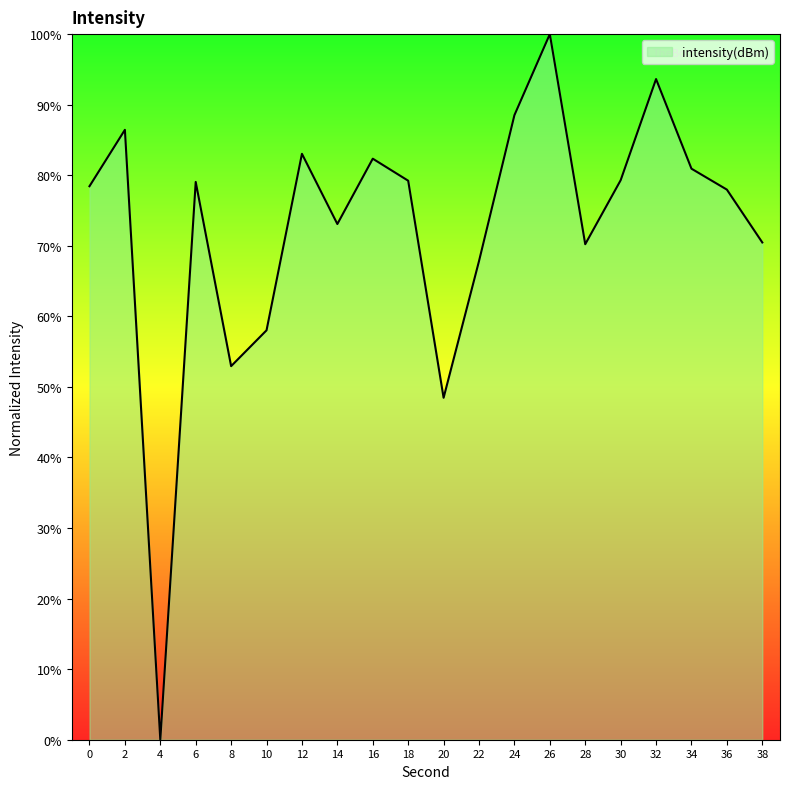

True or false: the data shows 41.9 at 14.

False